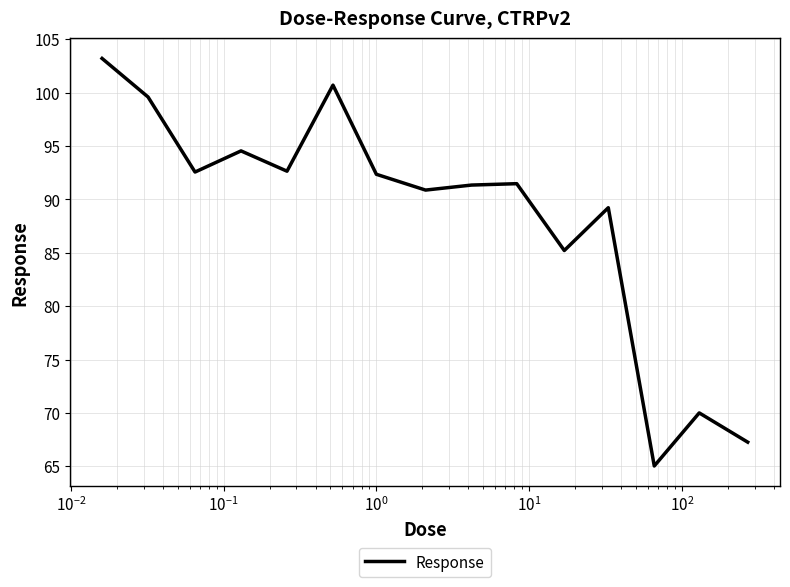

What is the maximum value shown in the chart?

103.2